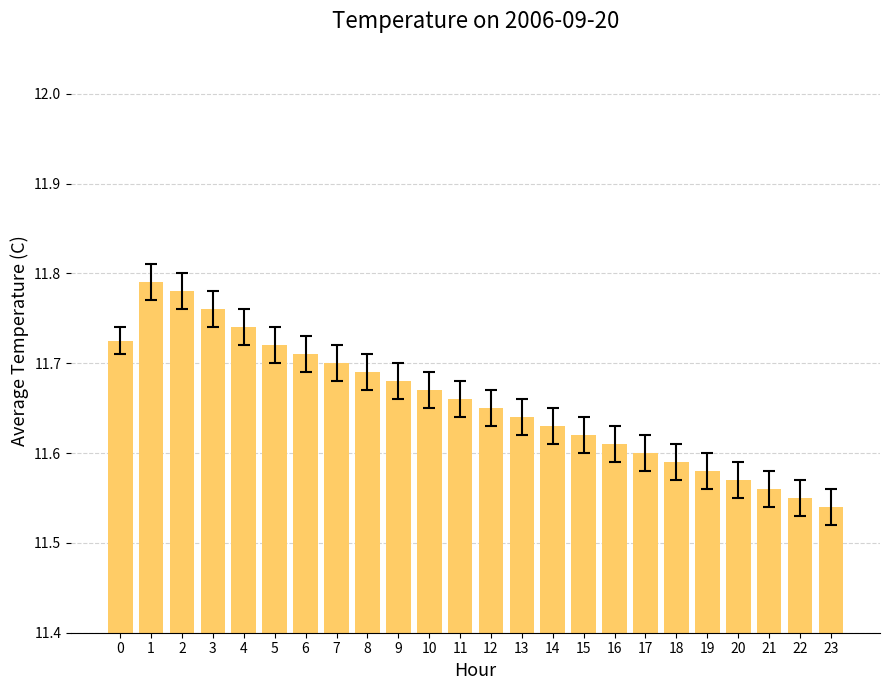

The chart shows a value of 19.6 at 7. True or false?

False